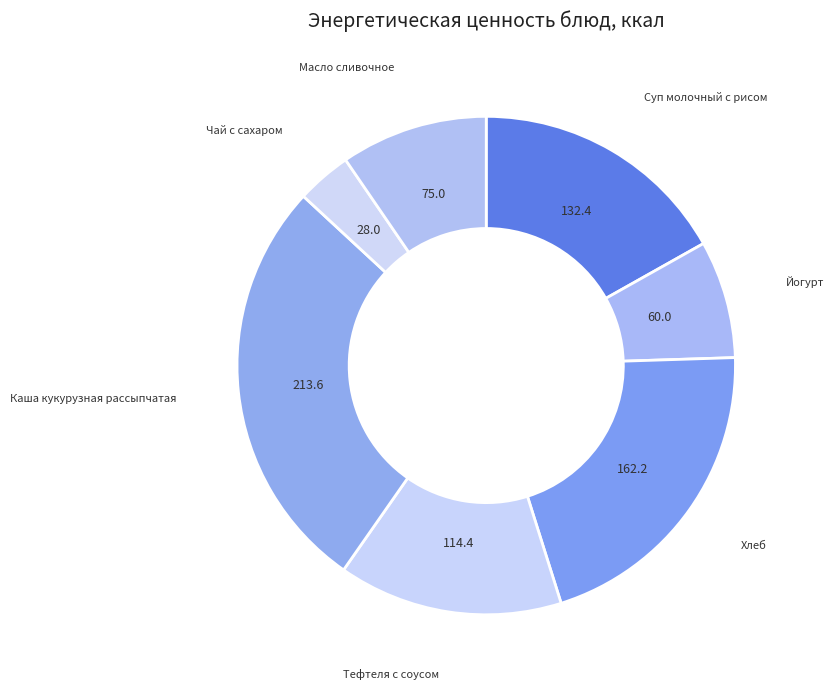

How many slices are in this pie chart?

7